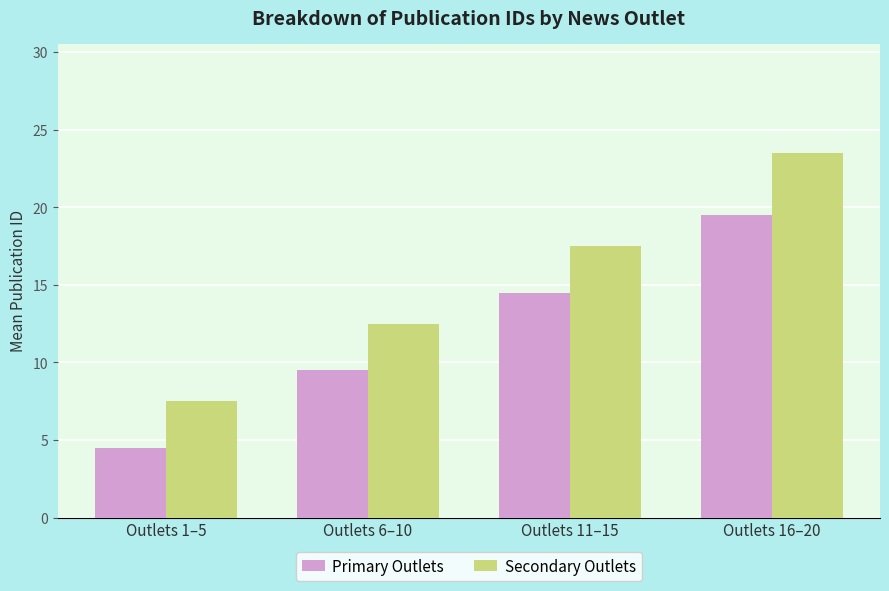

At which category is the sum across all series the highest?

Outlets 16–20